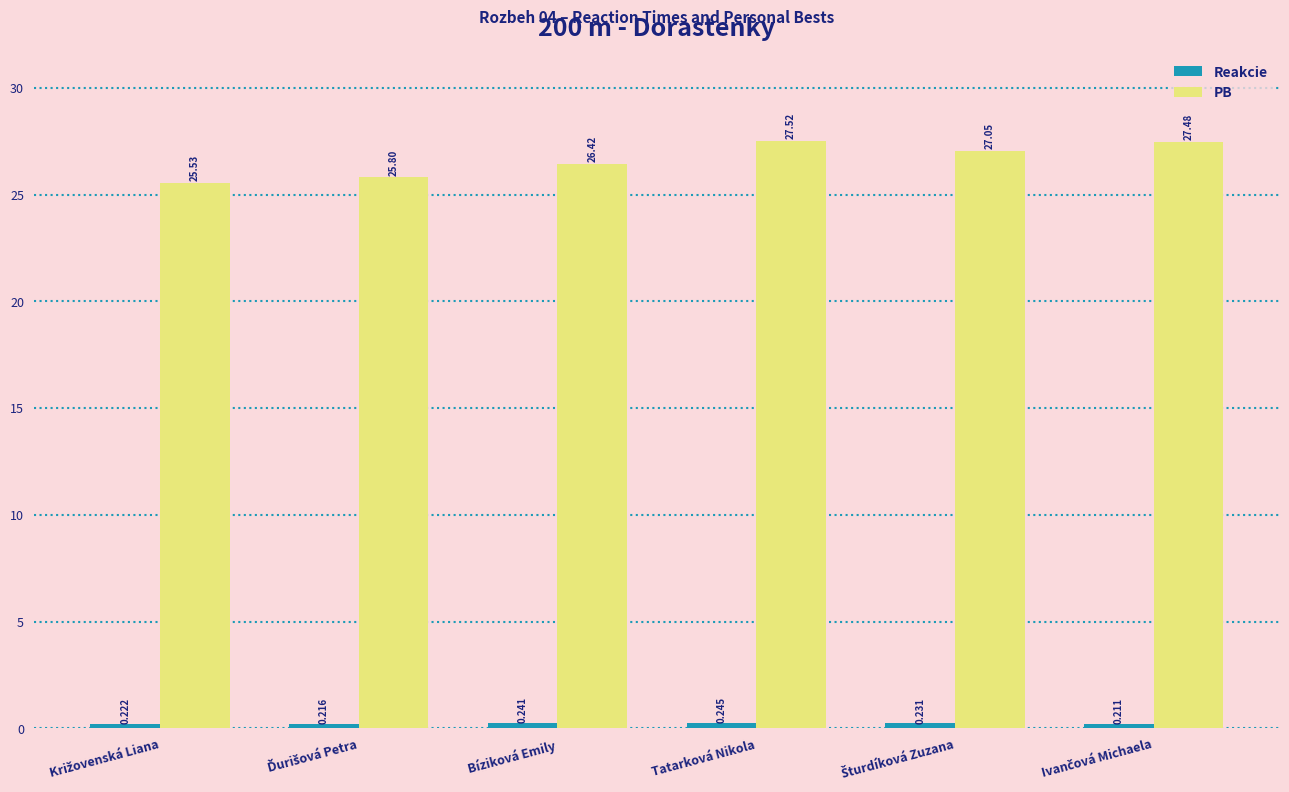

Which label corresponds to the largest value in the chart?

Tatarková Nikola